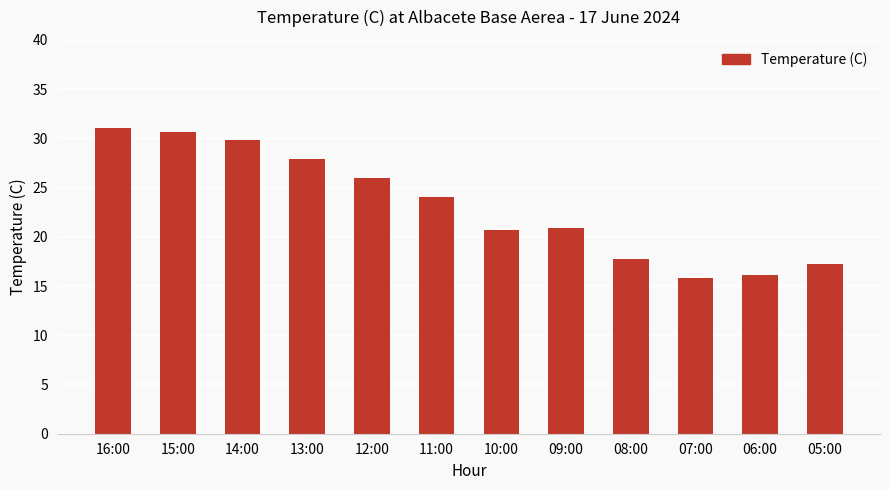

How many data points does each series have?

12